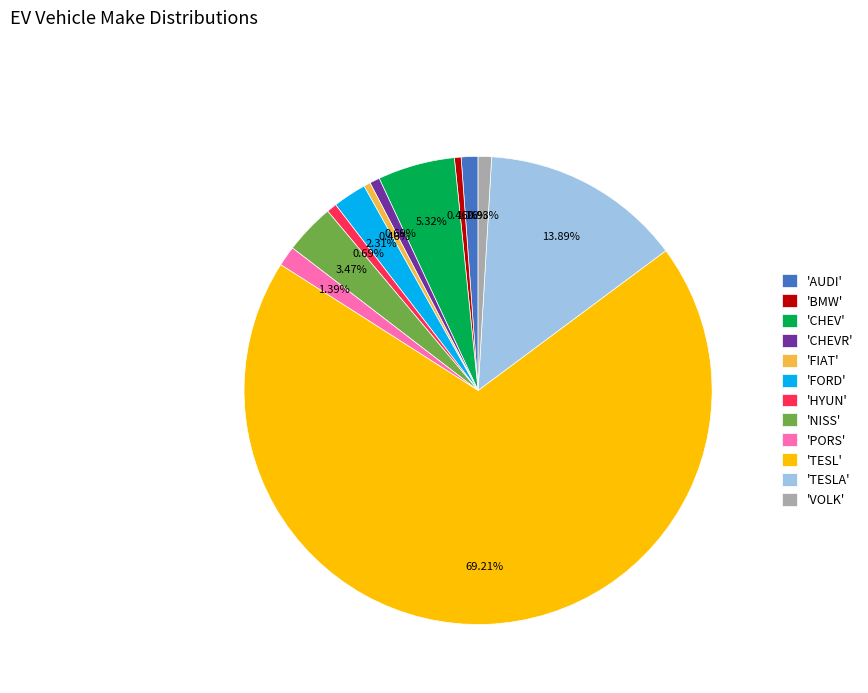

Which has a higher value, 'BMW' or 'PORS'?

'PORS'